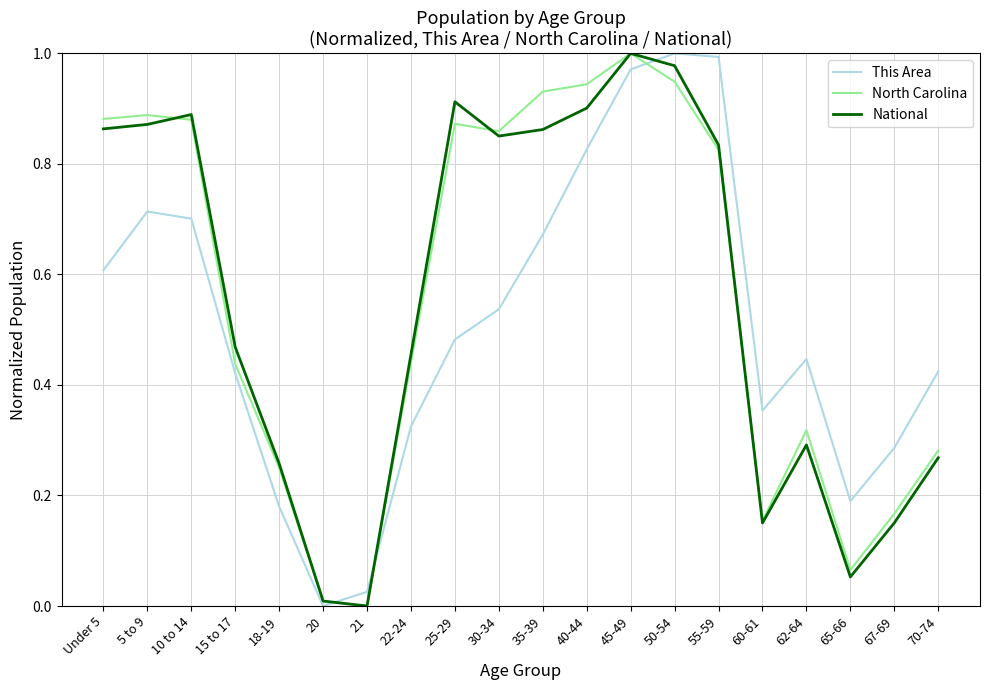

What are all the series names shown in the legend?

This Area, North Carolina, National